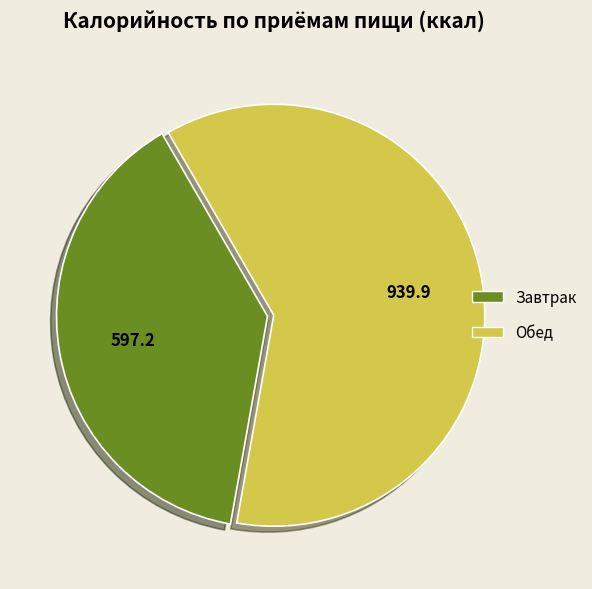

Count the number of slices in the pie.

2